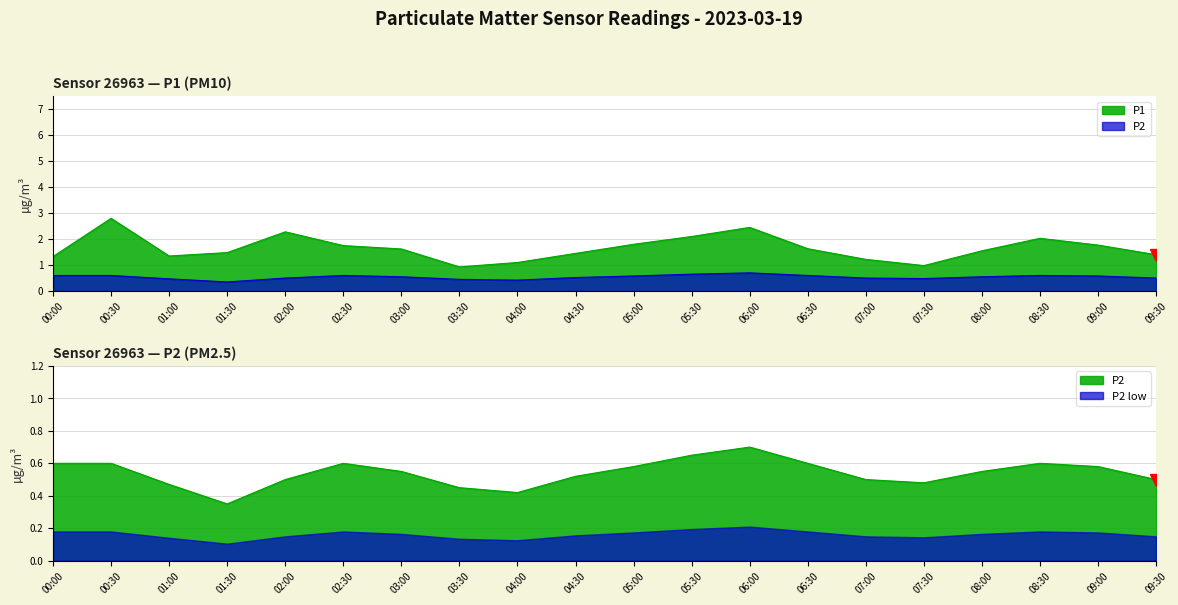

True or false: P1 and P2 intersect in this chart.

False